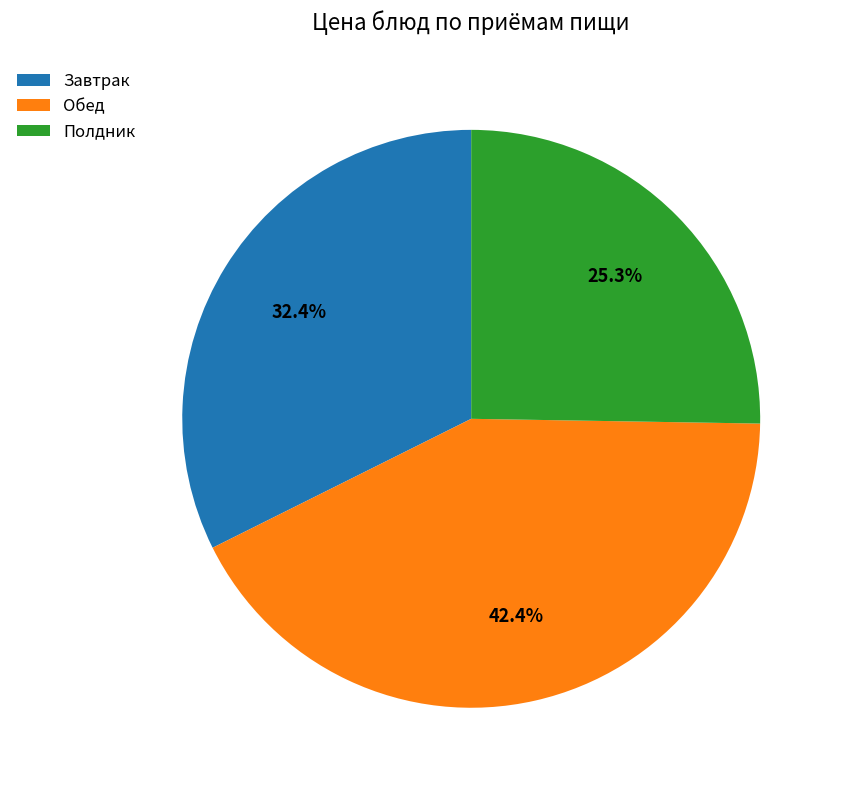

Which slice is the largest?

Обед